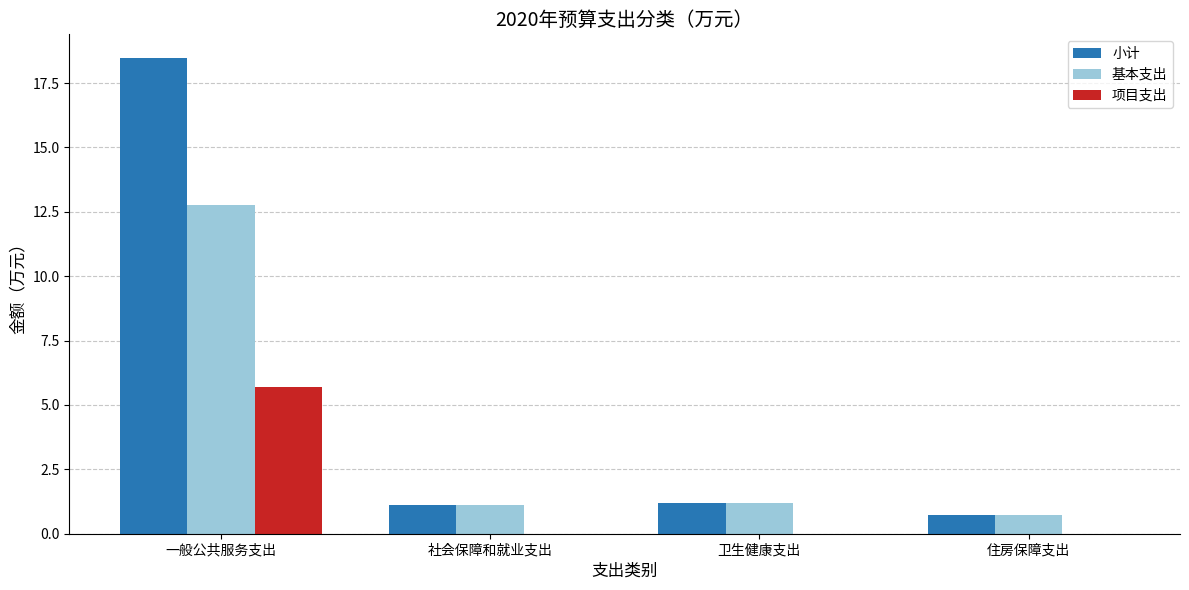

How many distinct data groups are displayed?

3